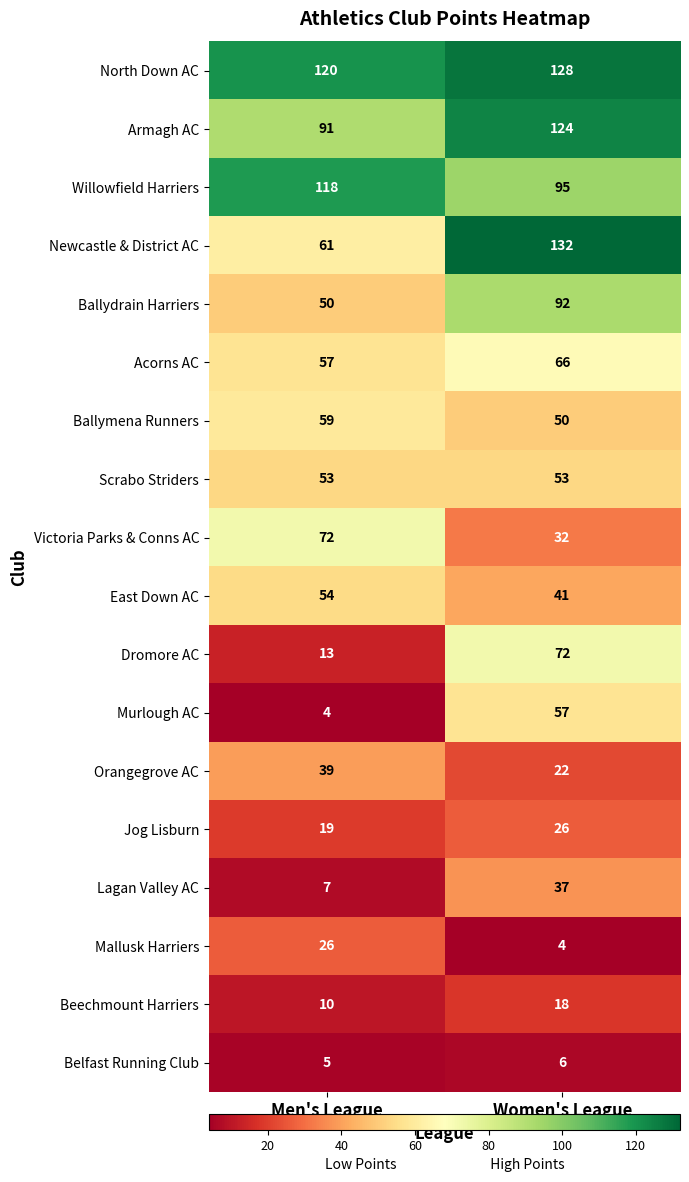

Rank the series at Men's League from lowest to highest value.

Murlough AC, Belfast Running Club, Lagan Valley AC, Beechmount Harriers, Dromore AC, Jog Lisburn, Mallusk Harriers, Orangegrove AC, Ballydrain Harriers, Scrabo Striders, East Down AC, Acorns AC, Ballymena Runners, Newcastle & District AC, Victoria Parks & Conns AC, Armagh AC, Willowfield Harriers, North Down AC